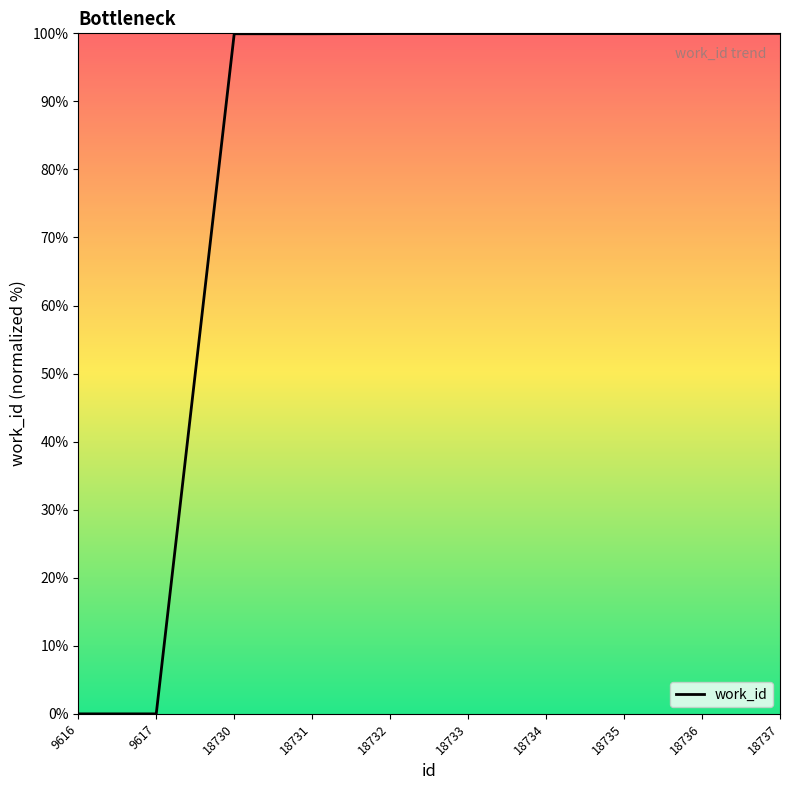

True or false: the data shows 170.3 at 18733.

False